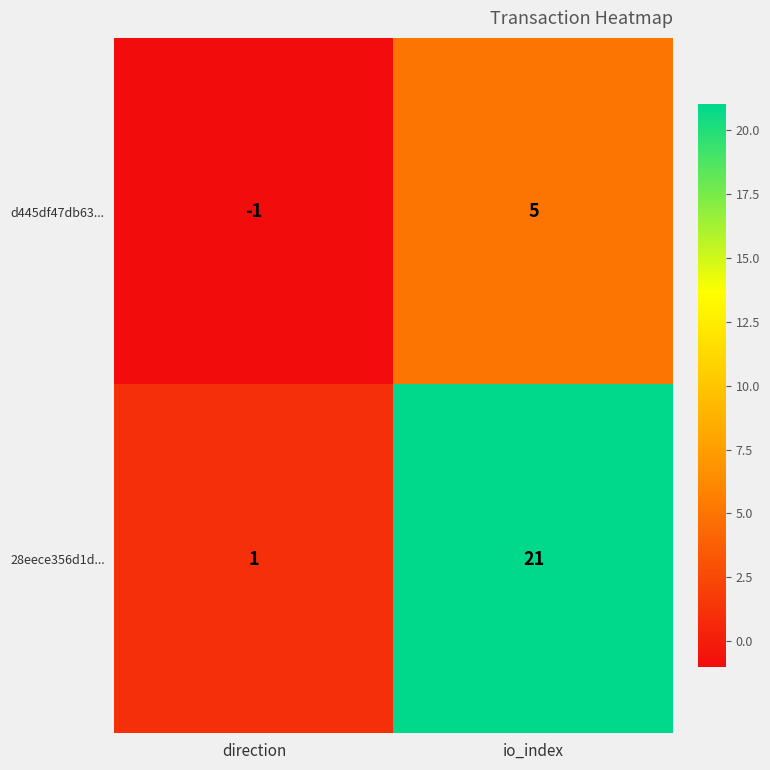

What is the minimum value shown in the chart?

-1